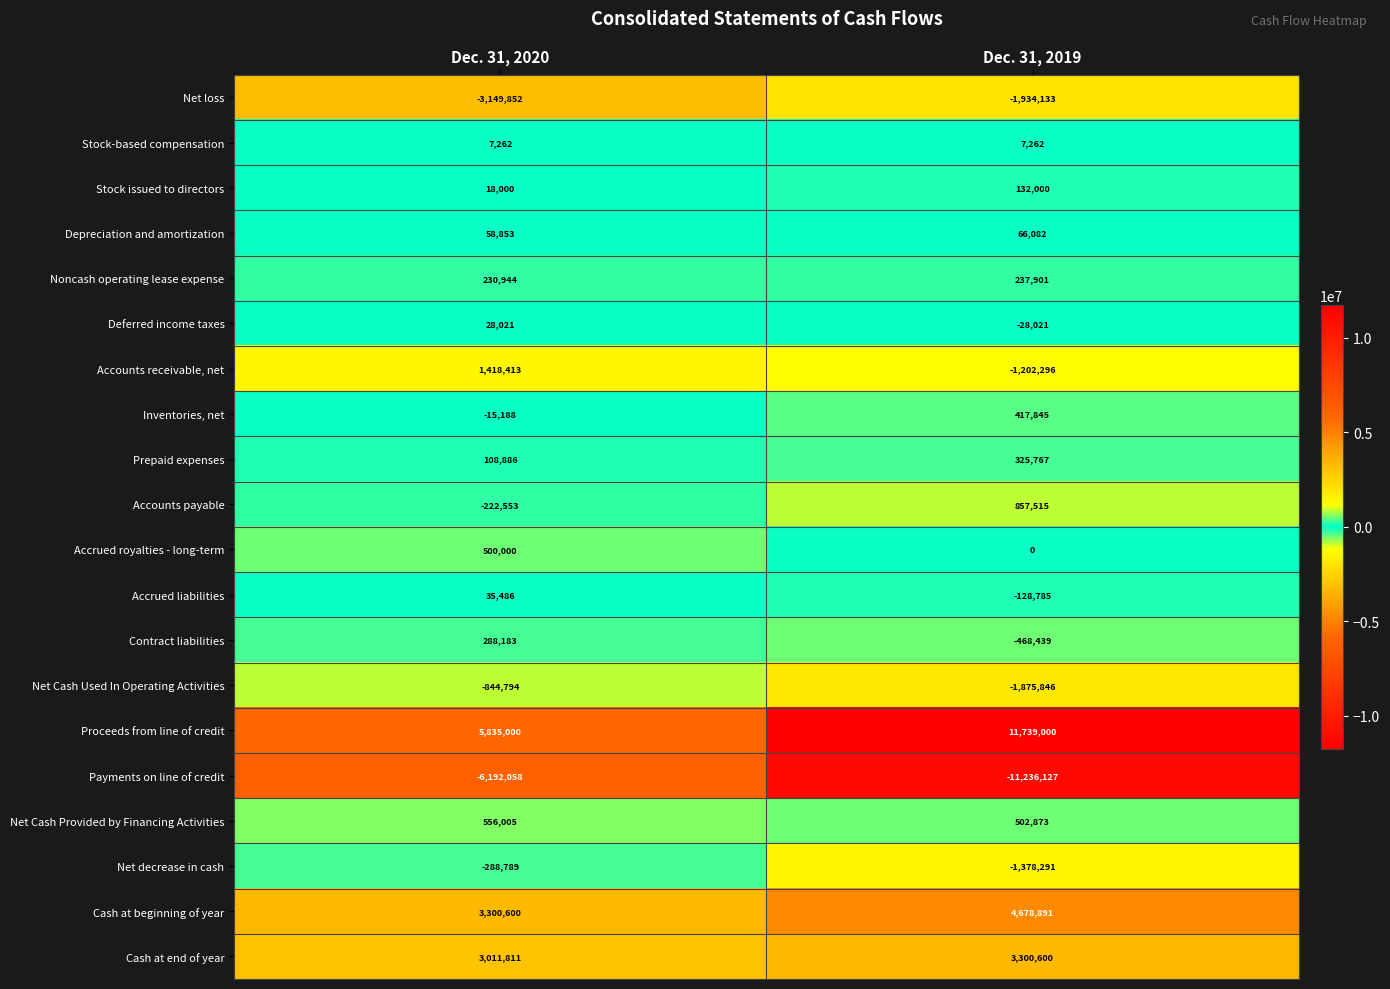

Between Dec. 31, 2020 and Dec. 31, 2019, which series saw the biggest shift?

Proceeds from line of credit